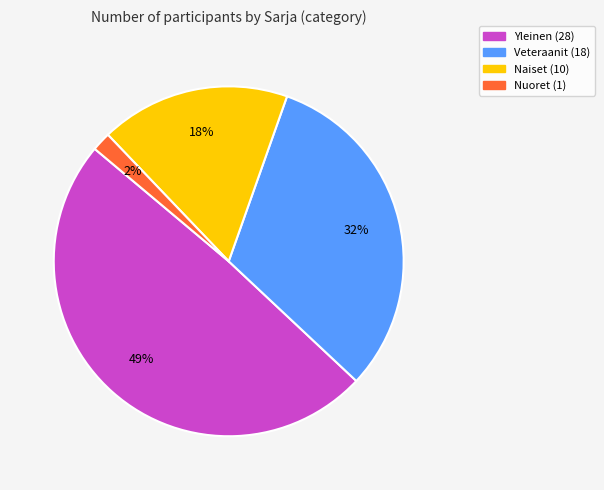

Is there any slice that represents more than half of the pie?

No